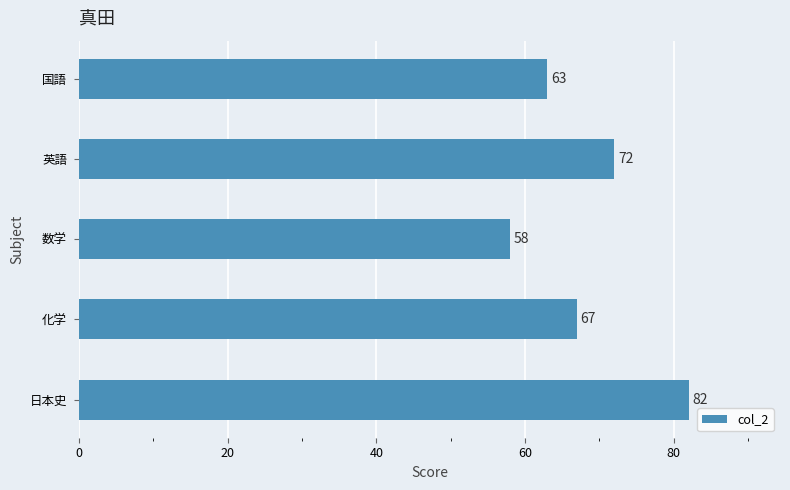

True or false: the data shows 89 at 数学.

False